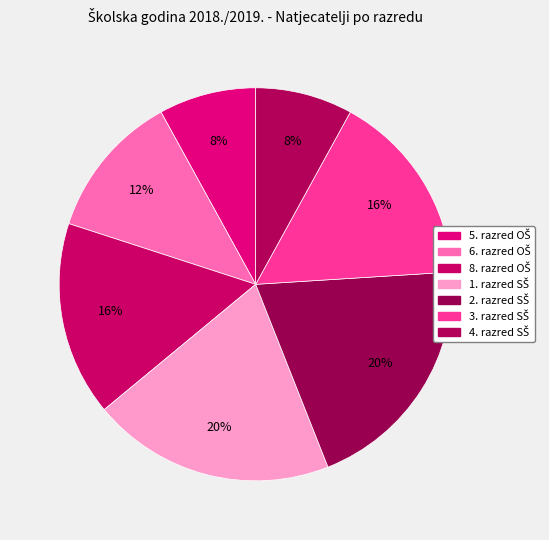

Which has a higher value, 8. razred OŠ or 3. razred SŠ?

8. razred OŠ